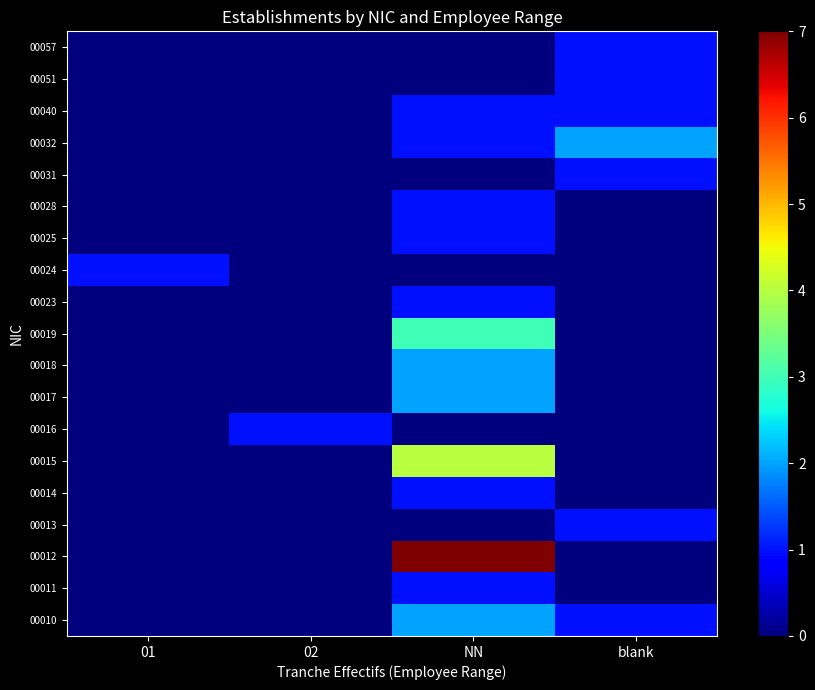

What is the total value across all series at NN?

27